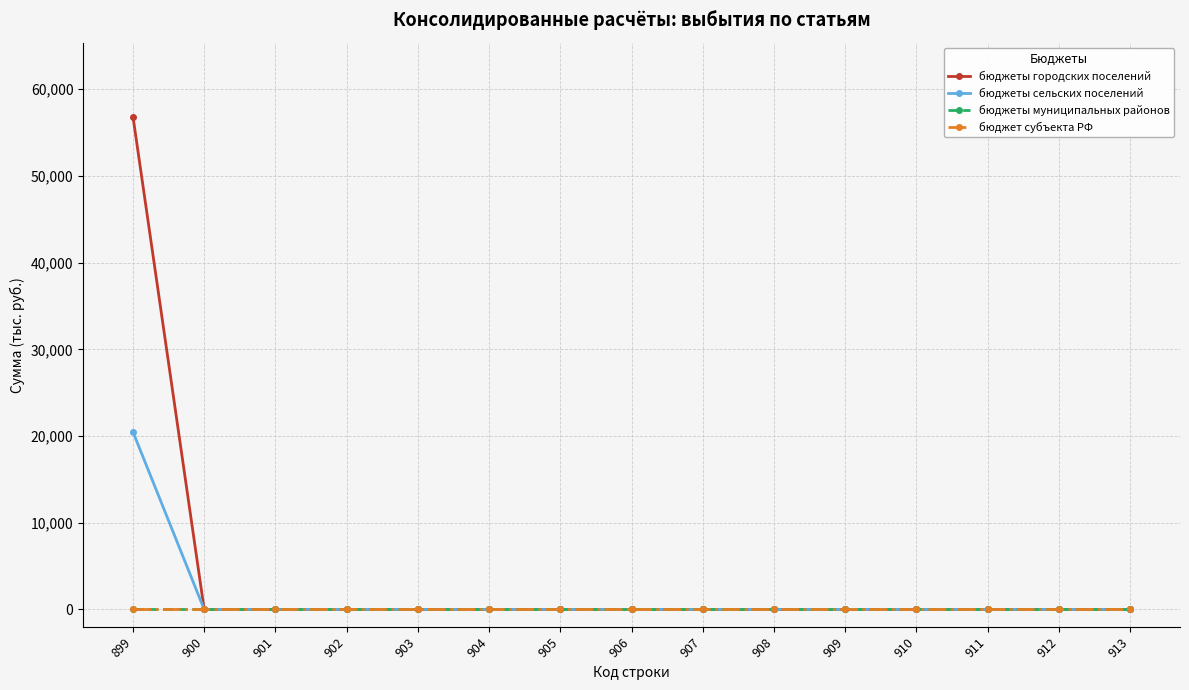

Reading left to right, what are all the values shown in this chart?

бюджеты городских поселений: 56851.6	0.0	0.0	0.0	0.0	0.0	0.0	0.0	0.0	0.0	0.0	0.0	0.0	0.0	0.0
бюджеты сельских поселений: 20478.4	0.0	0.0	0.0	0.0	0.0	0.0	0.0	0.0	0.0	0.0	0.0	0.0	0.0	0.0
бюджеты муниципальных районов: 0.0	0.0	0.0	0.0	0.0	0.0	0.0	0.0	0.0	0.0	0.0	0.0	0.0	0.0	0.0
бюджет субъекта РФ: 0.0	0.0	0.0	0.0	0.0	0.0	0.0	0.0	0.0	0.0	0.0	0.0	0.0	0.0	0.0